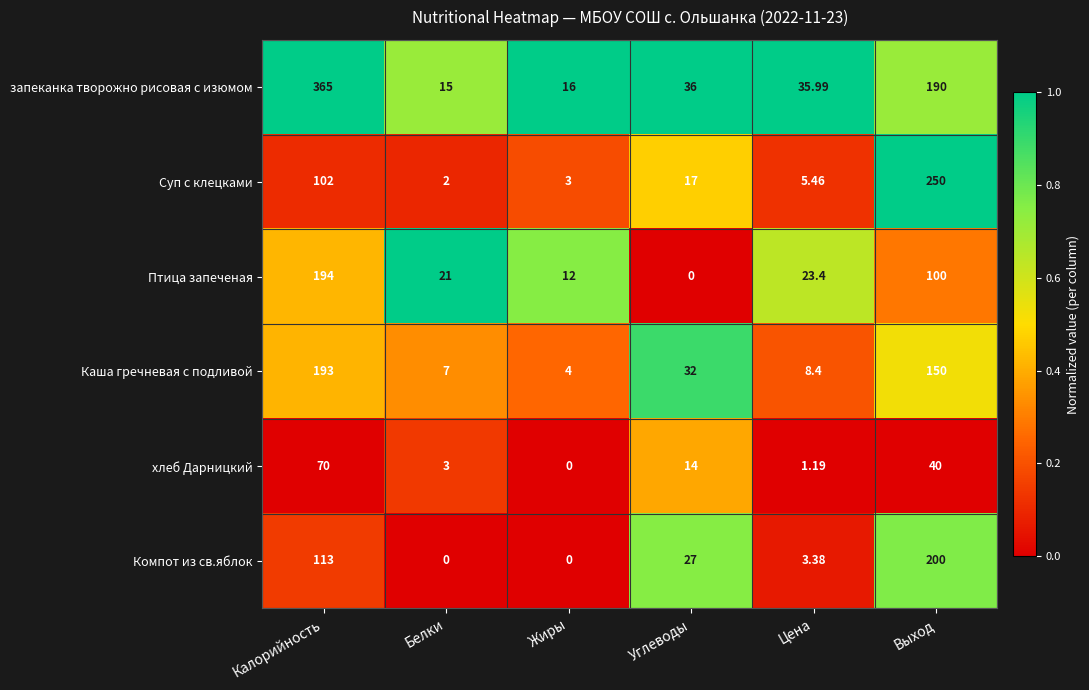

What is the total value across all series at Выход?

930.0